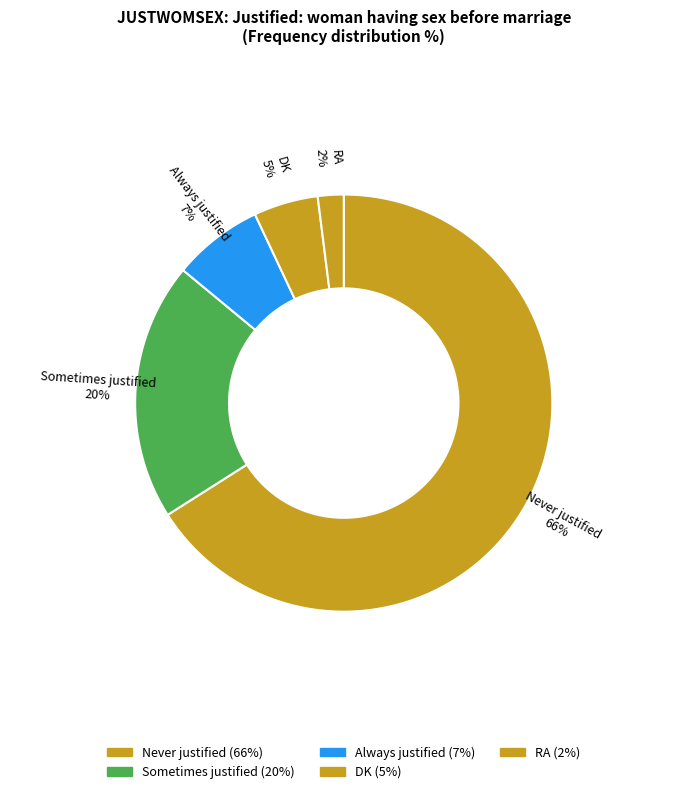

Is there any slice that represents more than half of the pie?

Yes